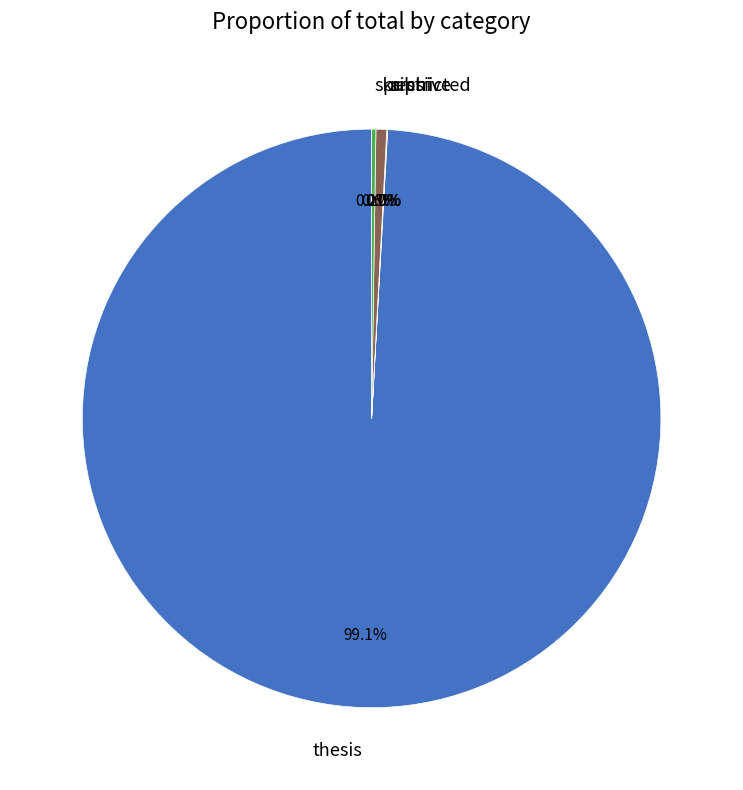

Which slice is the largest?

thesis